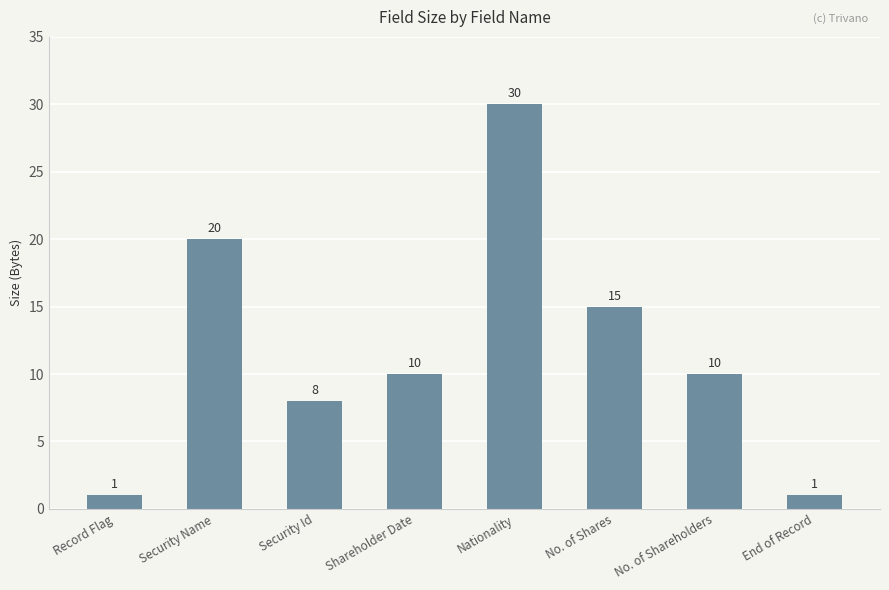

What is the label of the 6th bar from the left?

No. of Shares